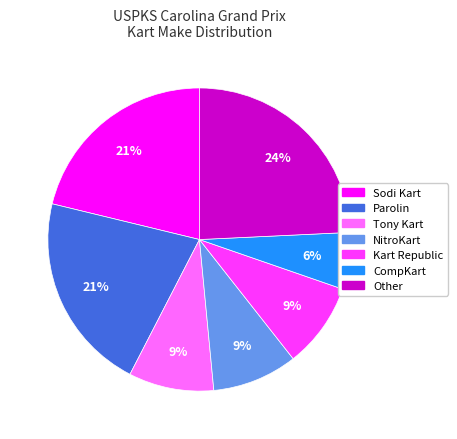

Is it true that Parolin is 21% of the pie?

True